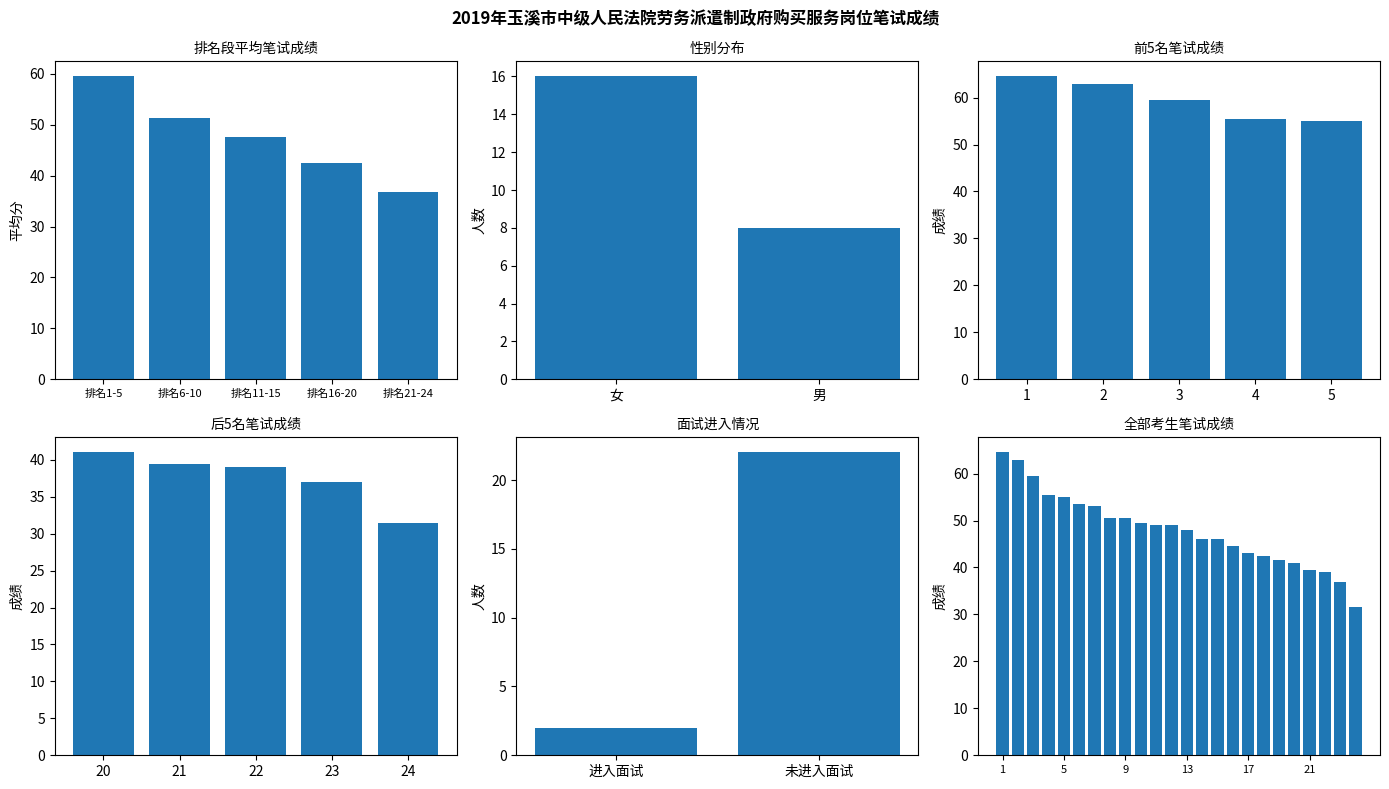

What is the greatest value displayed?

64.5